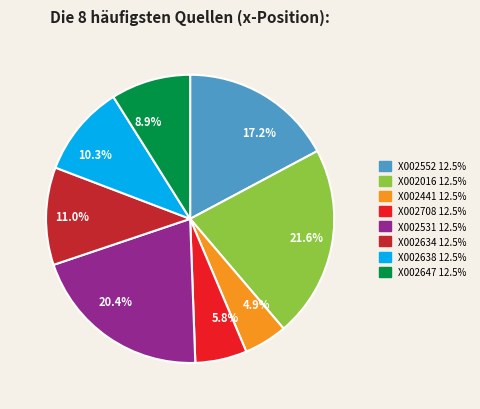

Is there any slice that represents more than half of the pie?

No